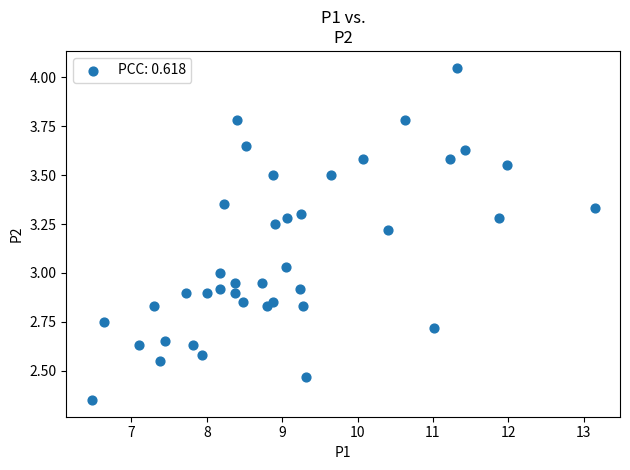

What is the range of Y values (max minus min)?

1.7